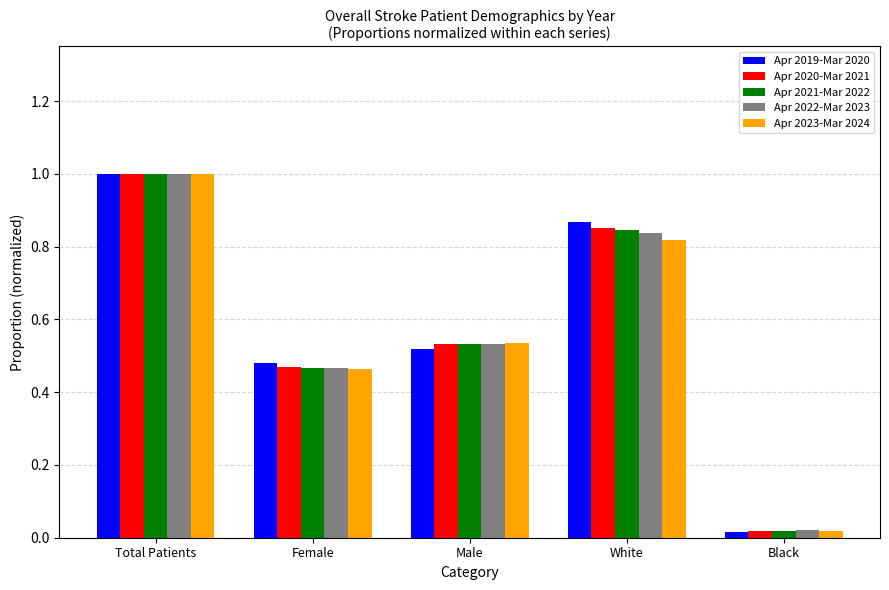

What is the maximum value shown in the chart?

1.0